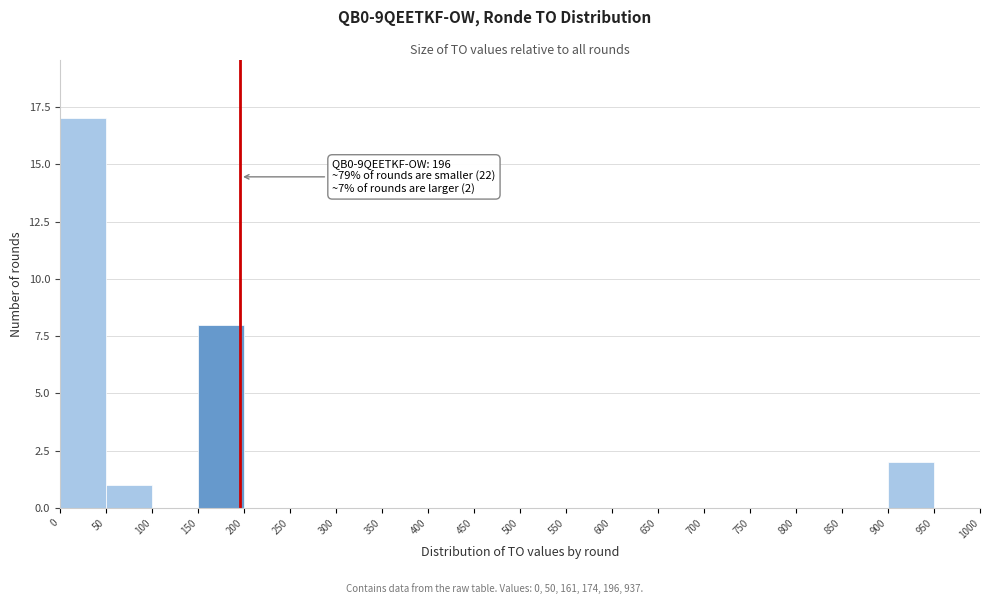

Over which range of the x-axis is the bar tallest?

0 to 50